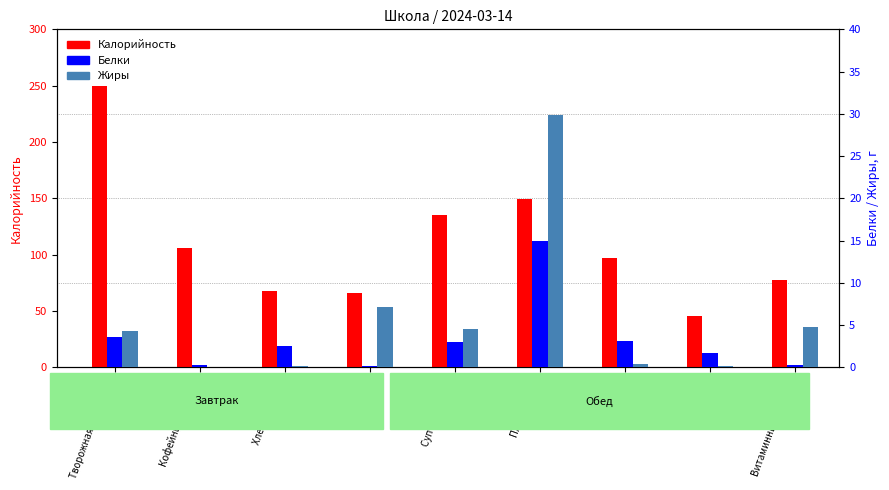

Which label corresponds to the smallest value in the chart?

Кофейный напиток